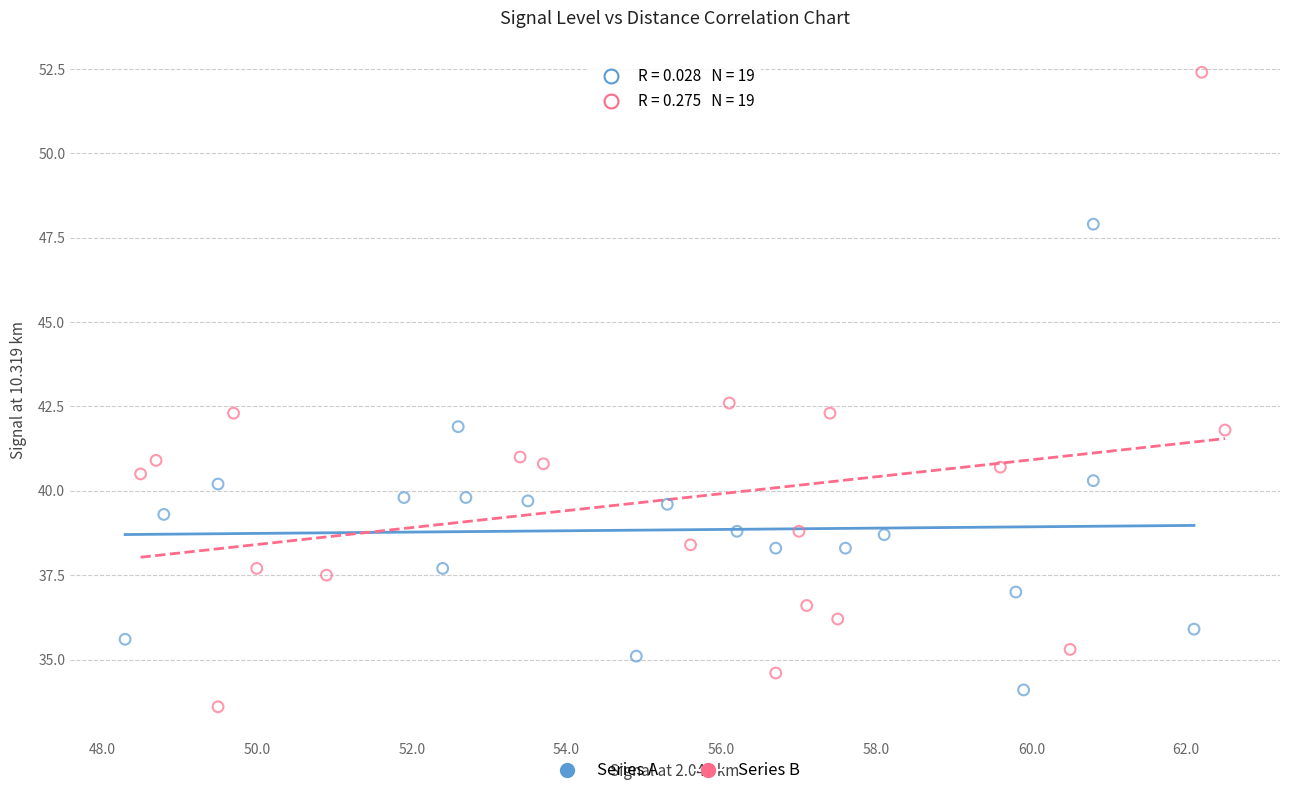

Which series contains the highest Y value?

Series B